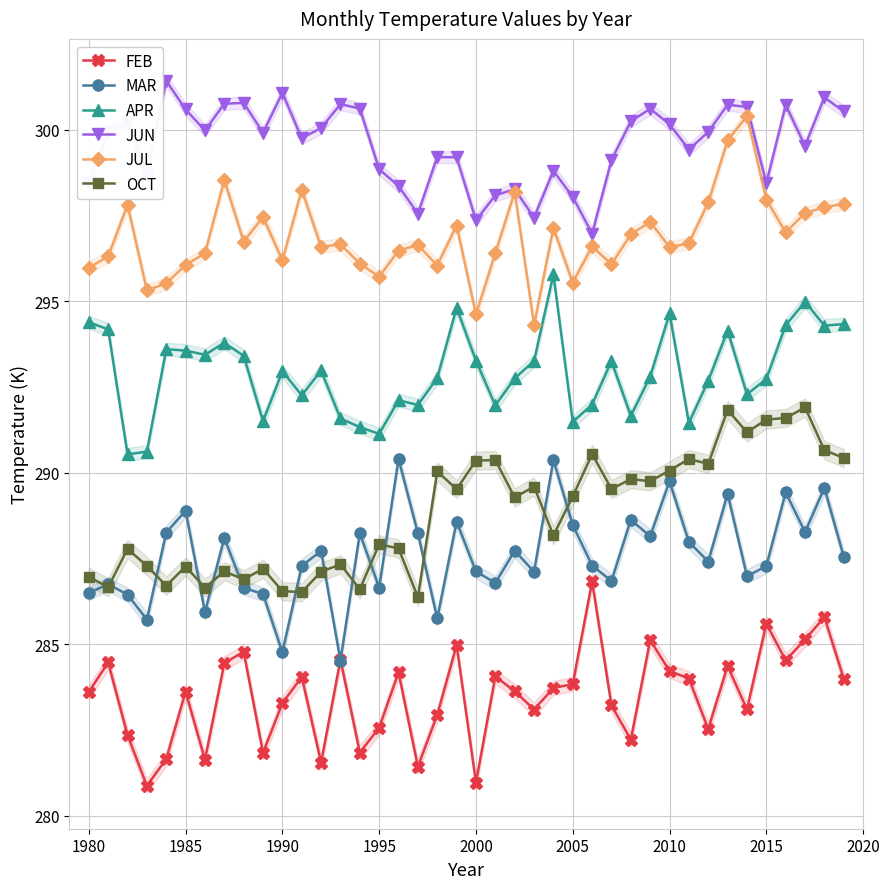

How many lines are shown in the chart?

6